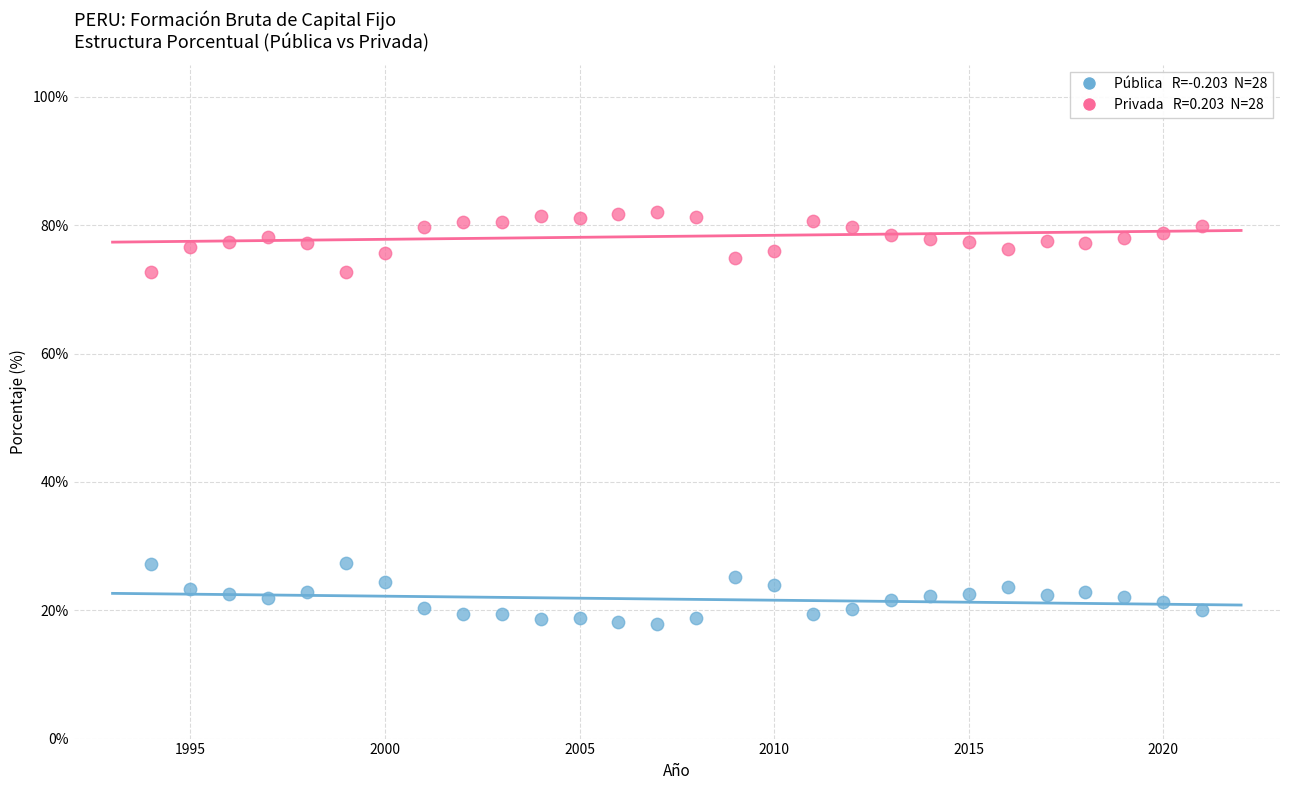

Across all data points, what is the range of Y values (max minus min)?

64.2